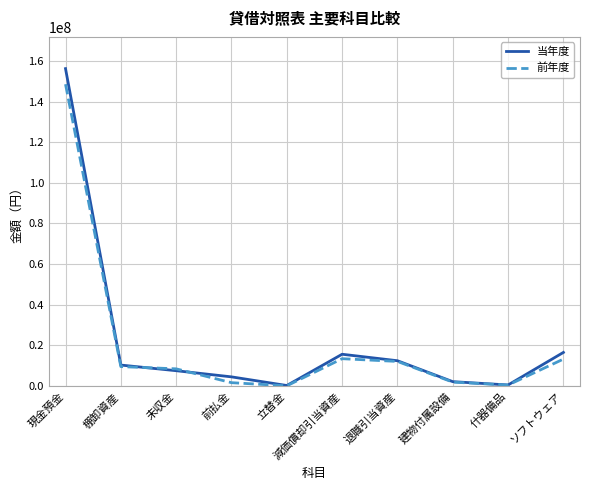

The value of 当年度 at 現金預金 is 156220041. True or false?

True